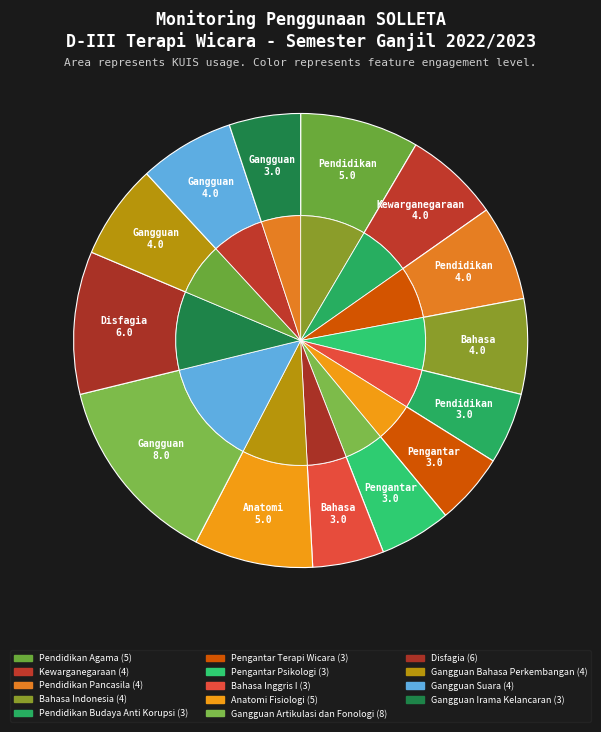

Which has a higher value, Pendidikan Budaya Anti Korupsi or Gangguan Suara?

Gangguan Suara